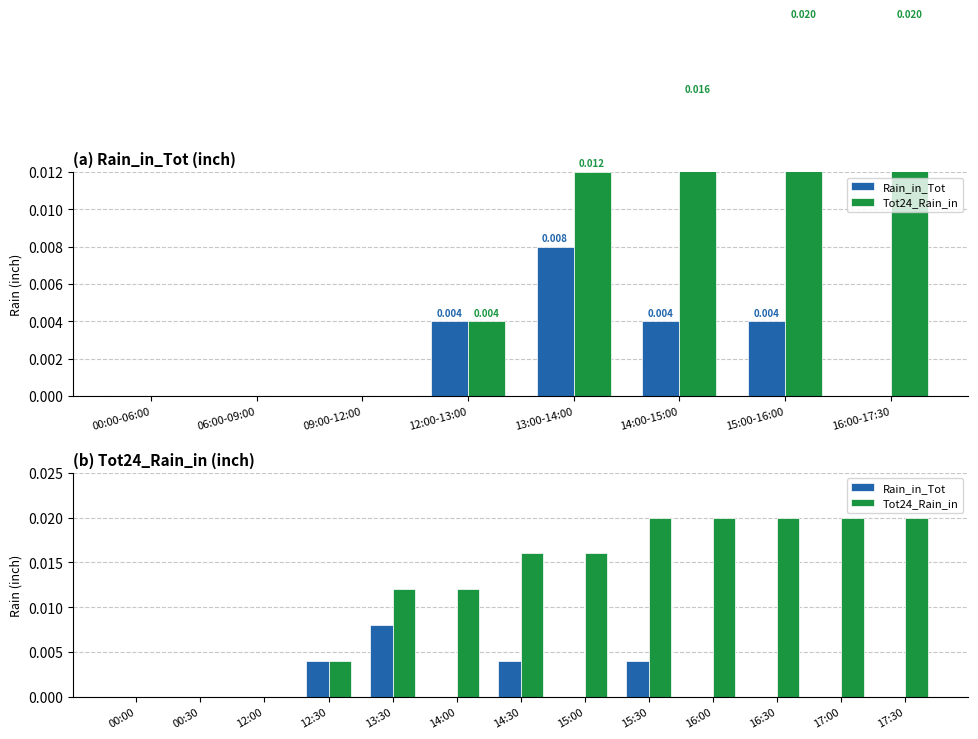

How many series are shown in this chart?

2